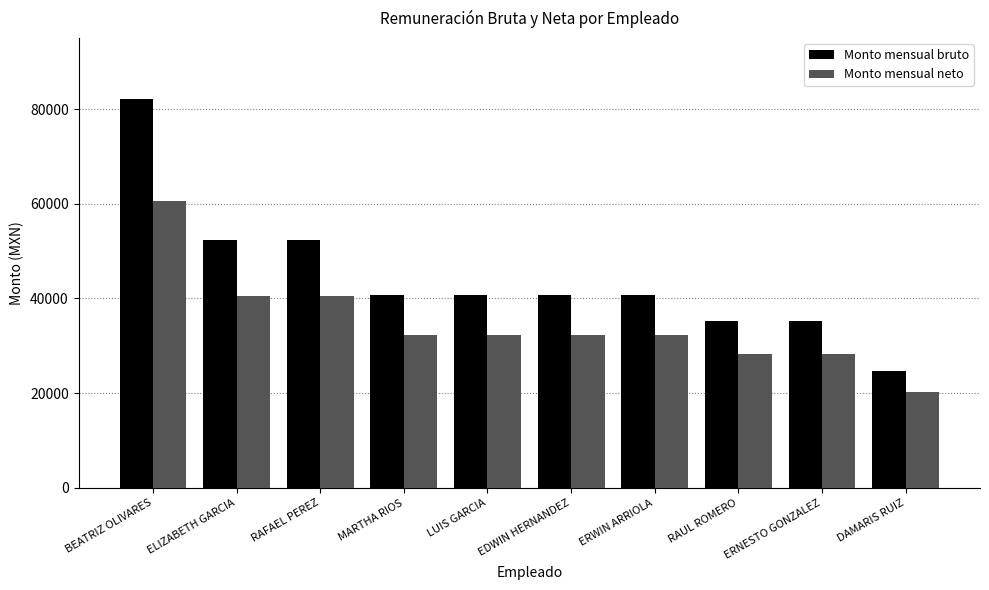

Between RAFAEL PEREZ and ERNESTO GONZALEZ, which series saw the biggest shift?

Monto mensual bruto